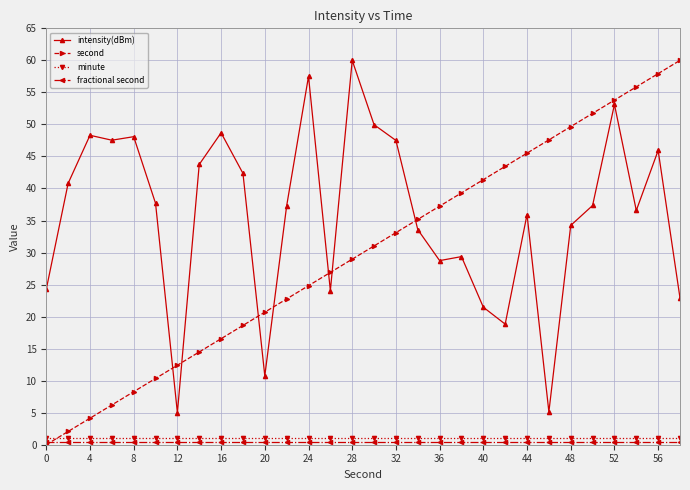

What is the value of the intensity(dBm) point at the 4th from the left?

47.5